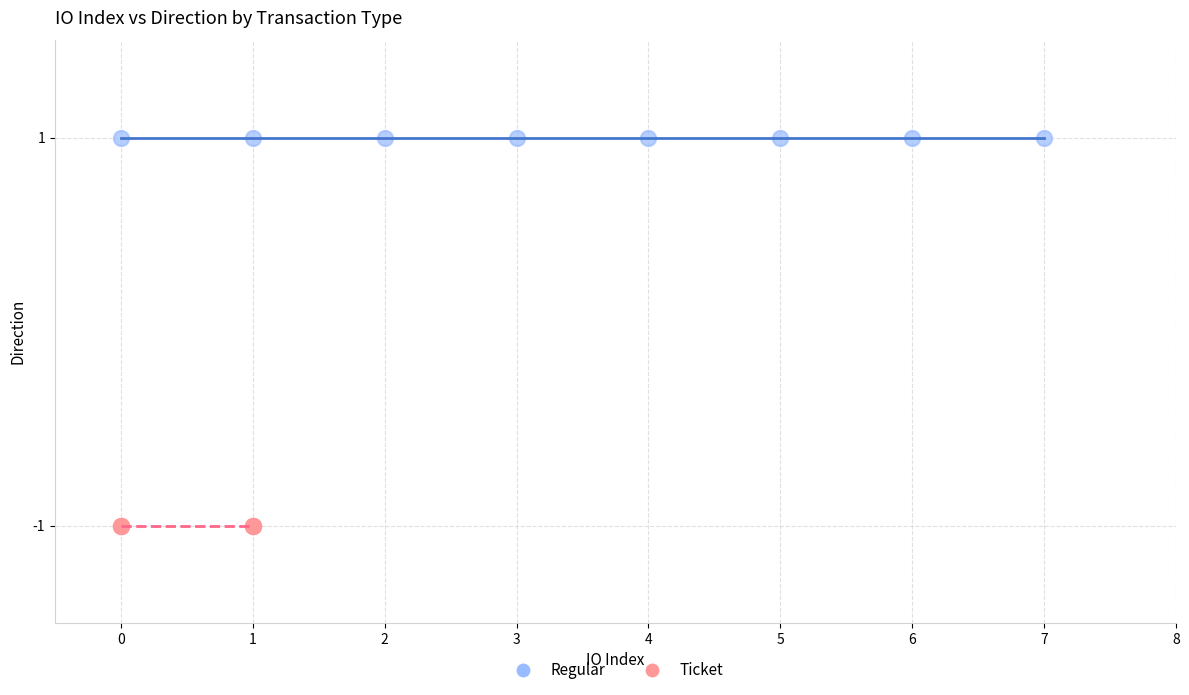

What are all the series names shown in the legend?

Regular, Ticket